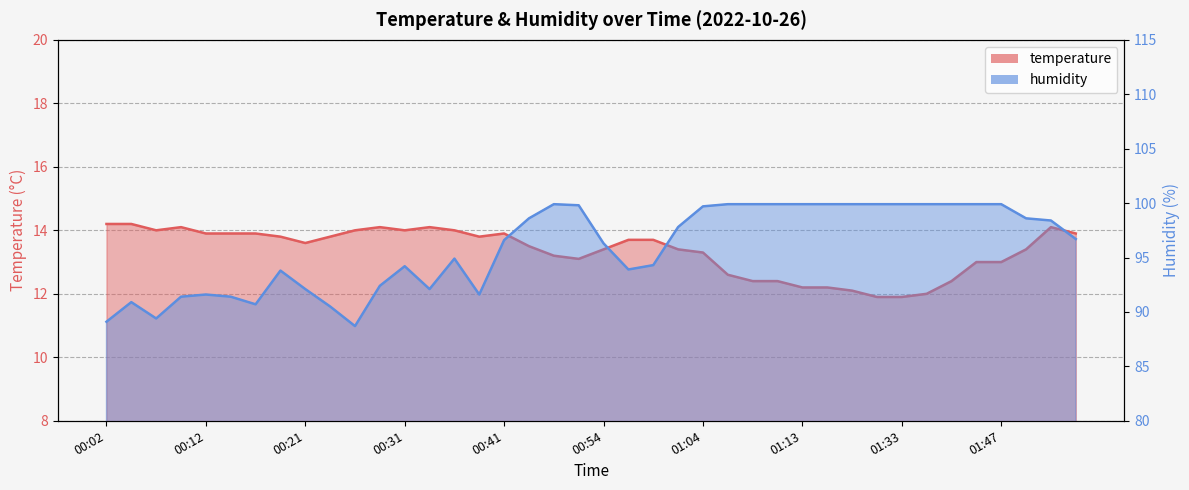

The humidity series shows 159.7 at 00:38. True or false?

False